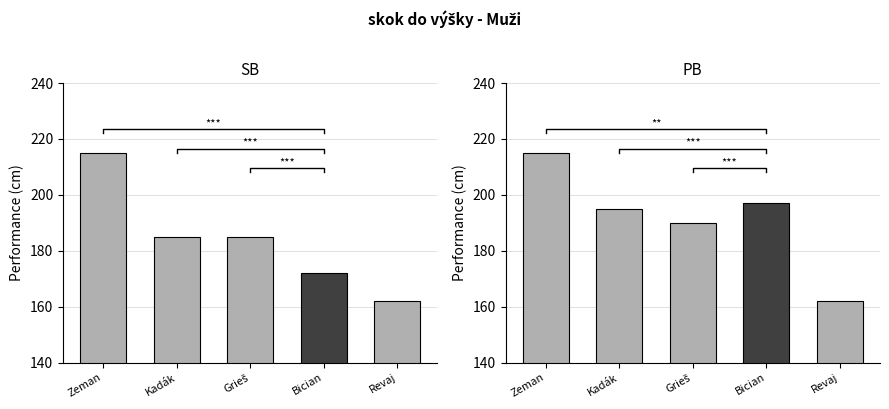

How many groups of bars are there?

5